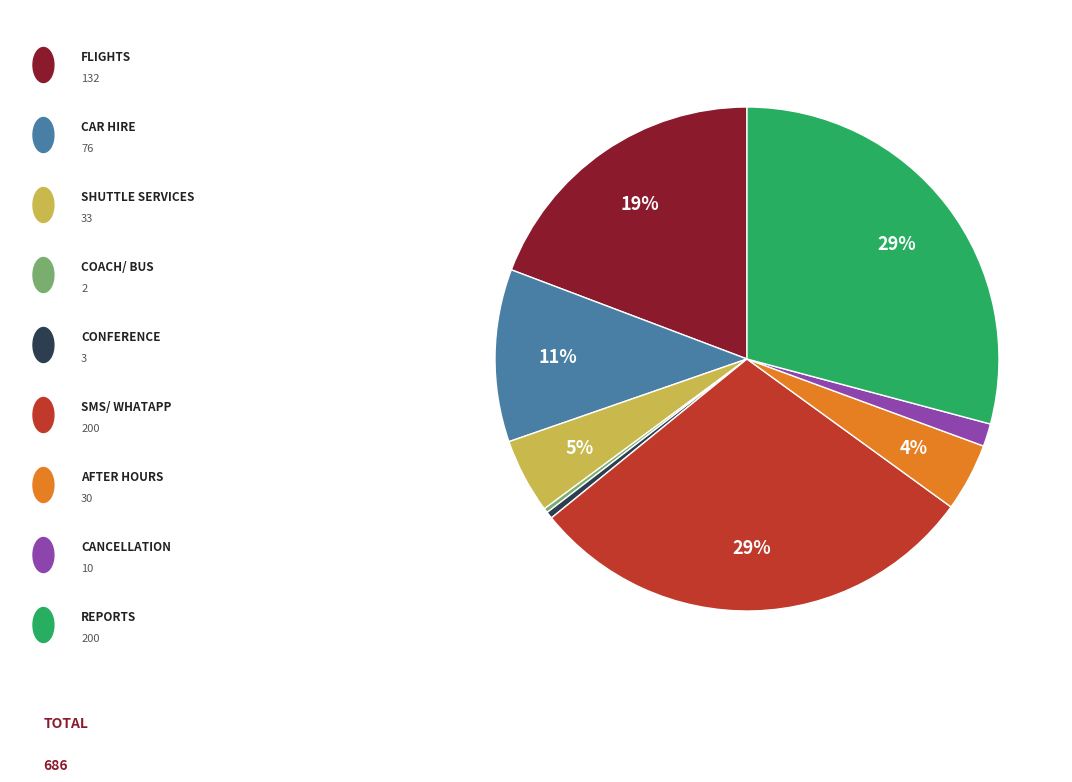

To the nearest percent, what is the average slice percentage?

11%